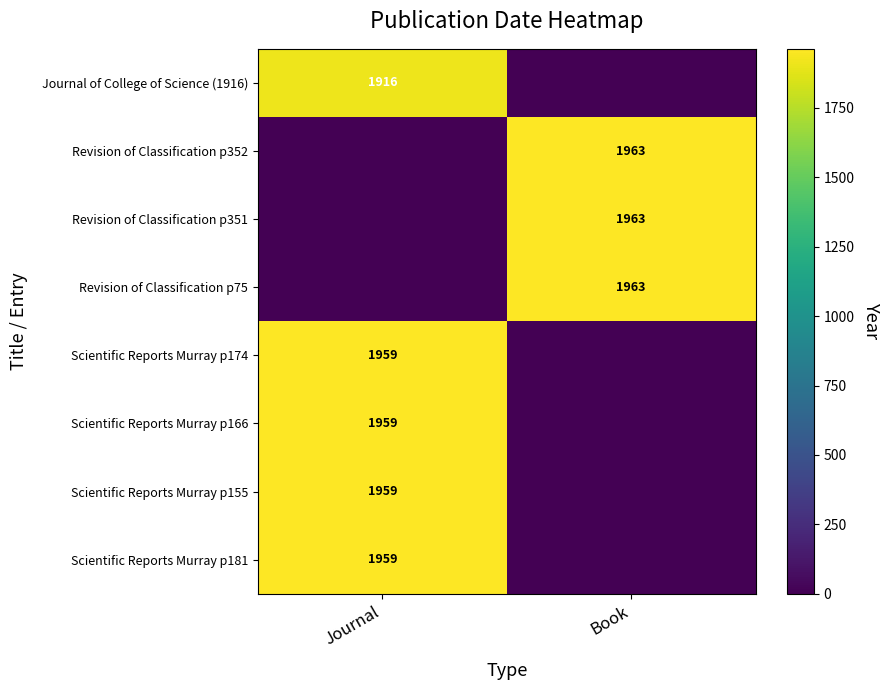

Is it true that Revision of Classification p75 equals 2718 at Book?

False